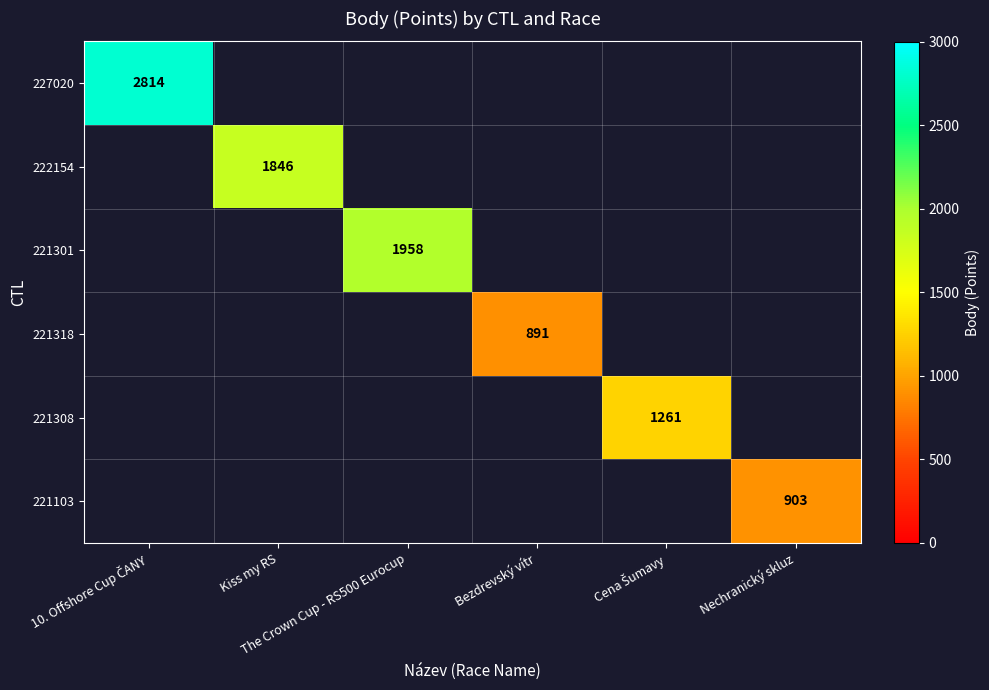

How many positive values does the 221103 series have?

1